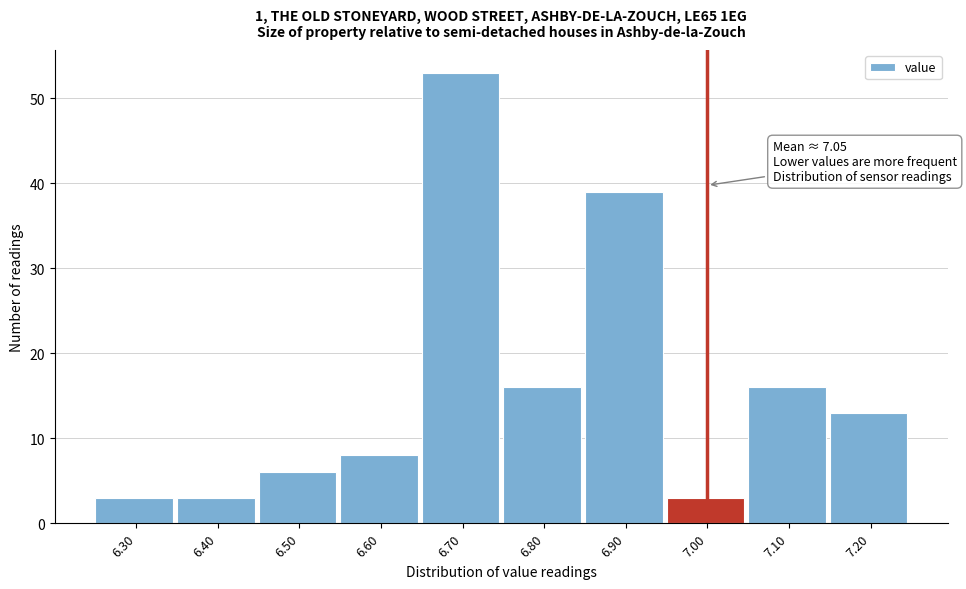

Reading right to left, transcribe all the data shown in this chart.

13	16	3	39	16	53	8	6	3	3